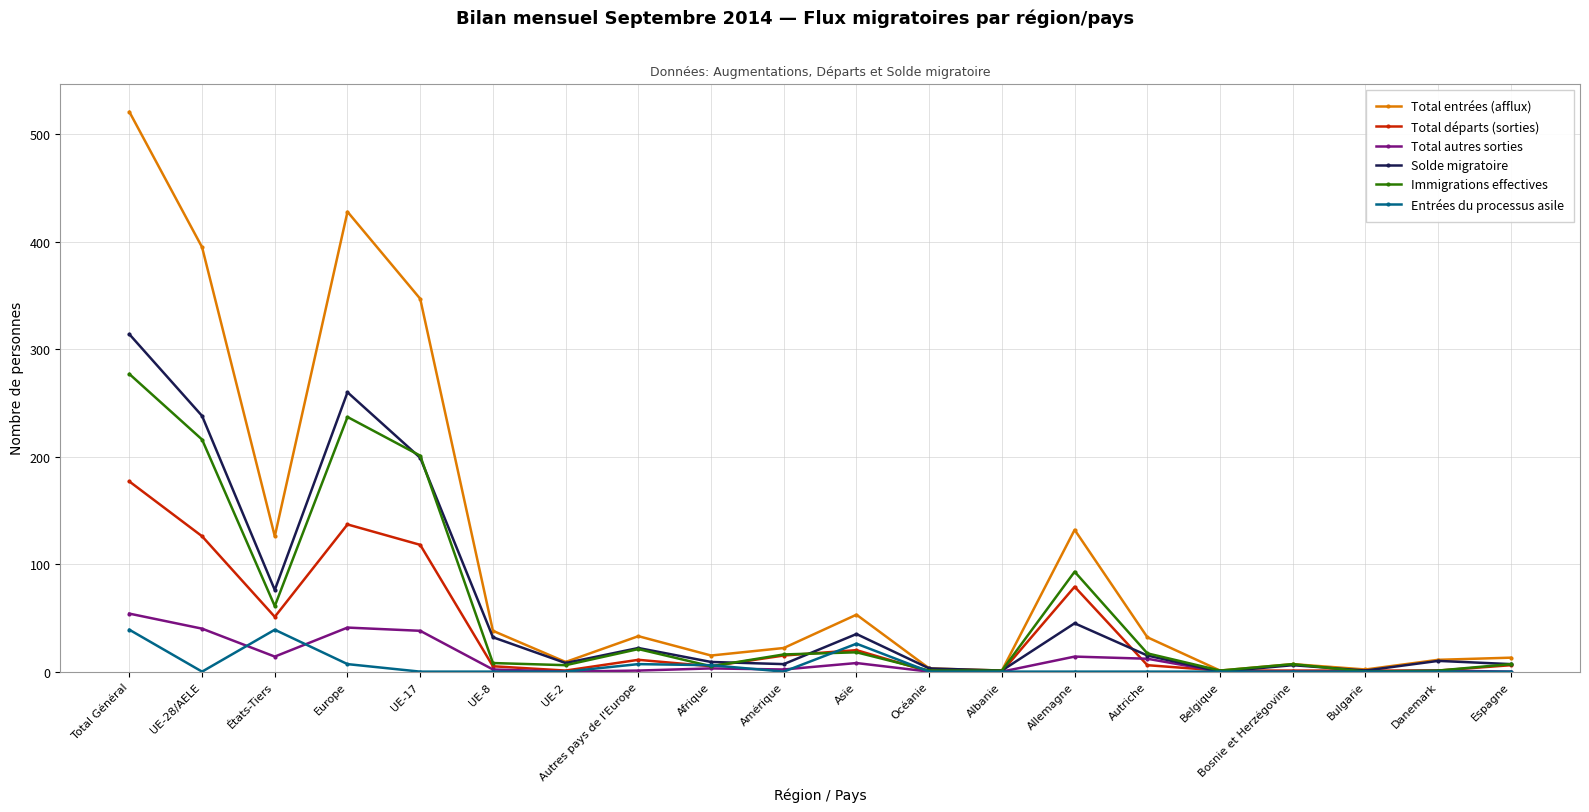

Where is the first local minimum for Total départs (sorties)?

États-Tiers